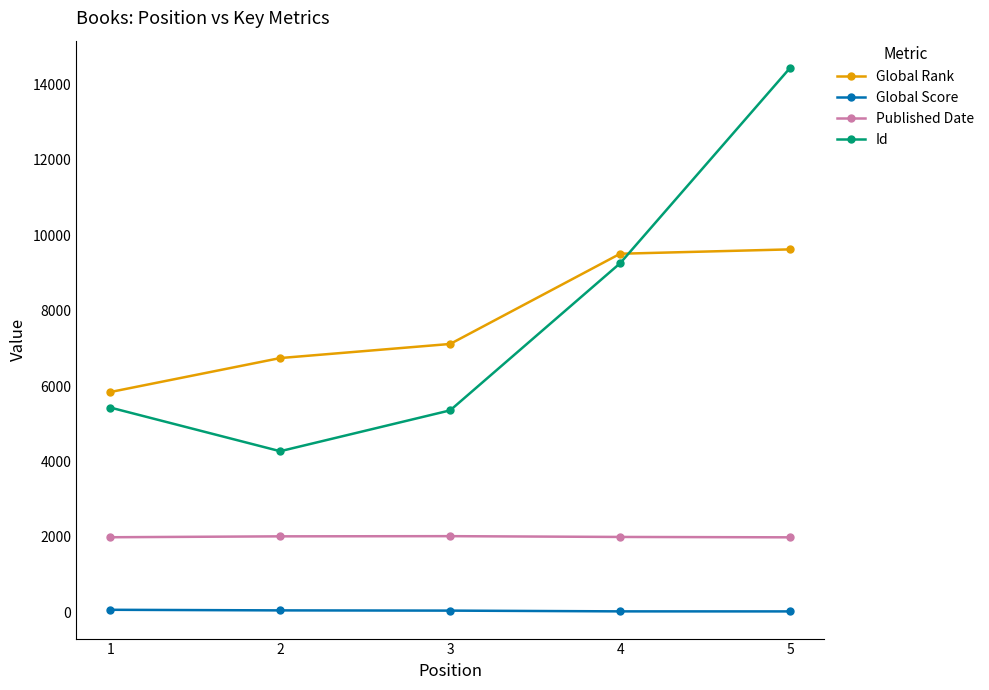

True or false: Id and Published Date cross at least once.

False